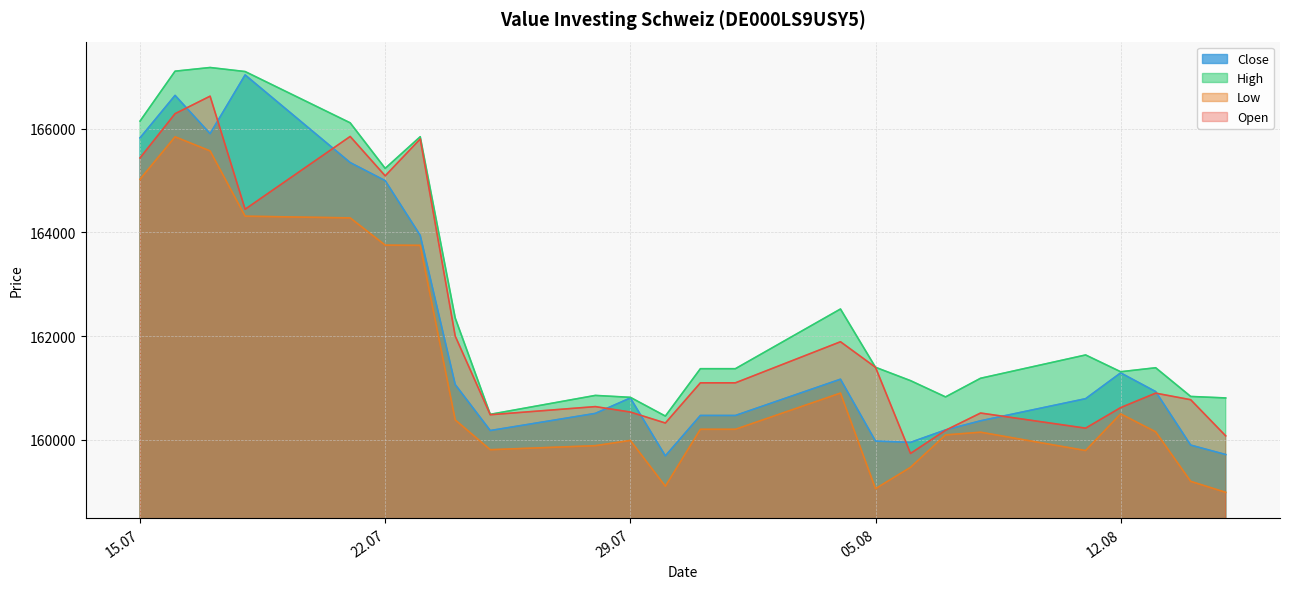

What is the difference between the maximum and minimum values in the Open series?

6897